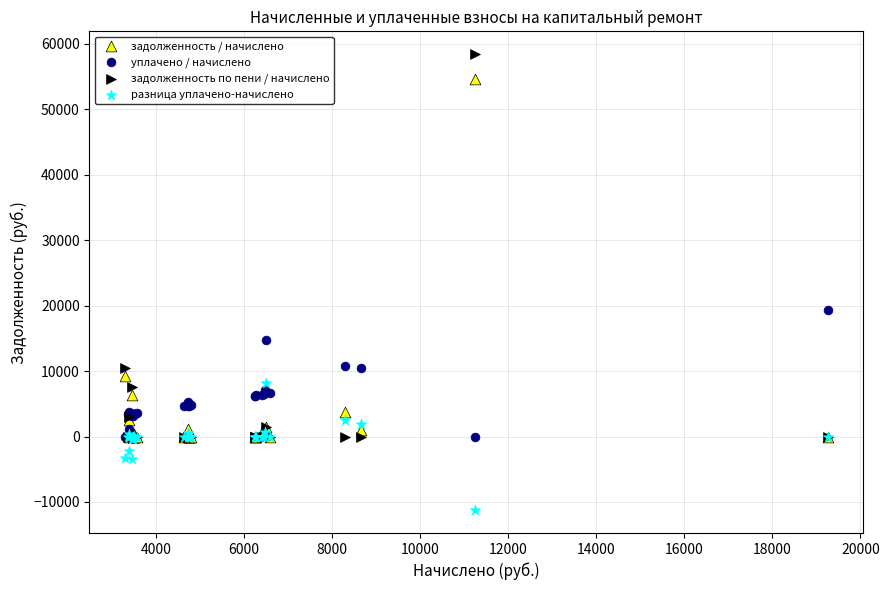

In the задолженность / начислено series, what Y value is closest to 27321?

9297.2